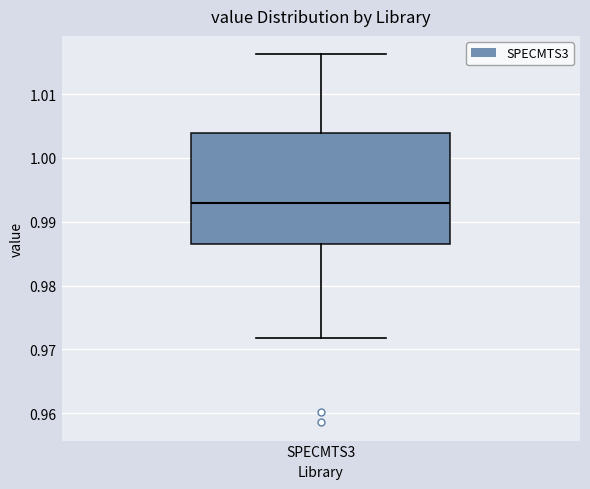

Read this box plot against the y-axis: the position of the median line, the range covered by the box, and the ends of both whiskers. The values are not printed on the chart, so give them approximately, as read against the axis.

median 0.993, box 0.986 to 1.004, whiskers 0.972 to 1.016